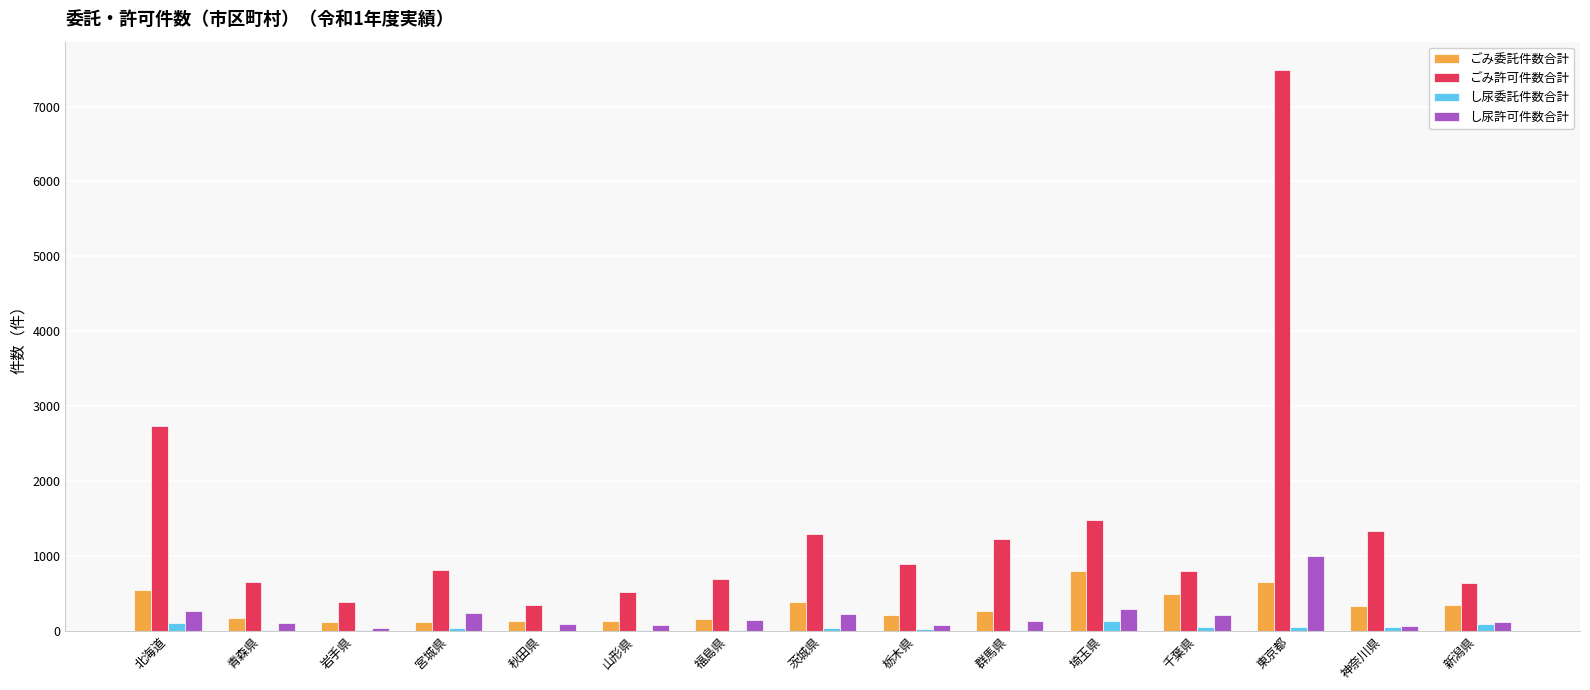

What is the spread (max minus min) of values at 茨城県?

1264